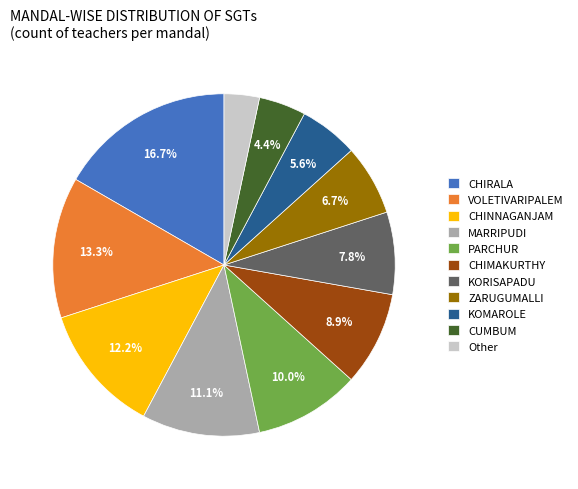

How many slices are in this pie chart?

11